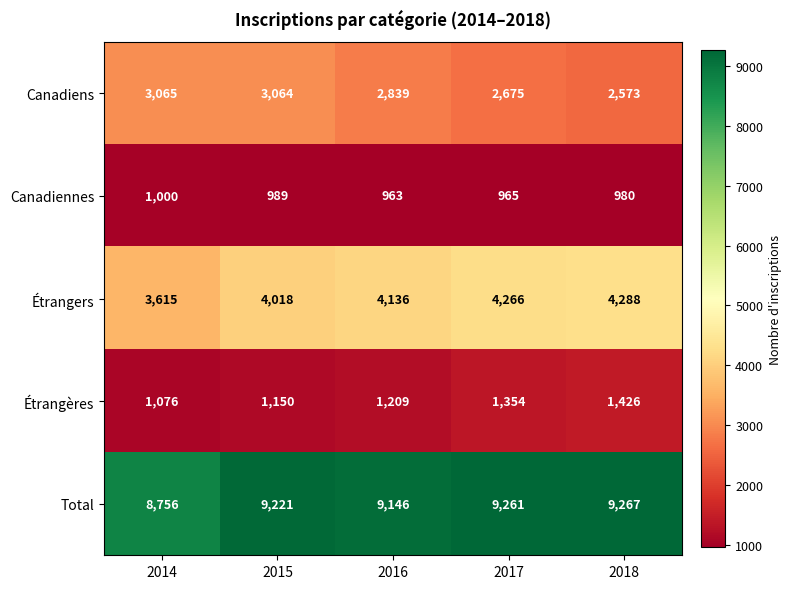

Which series has the largest total across all categories?

Total